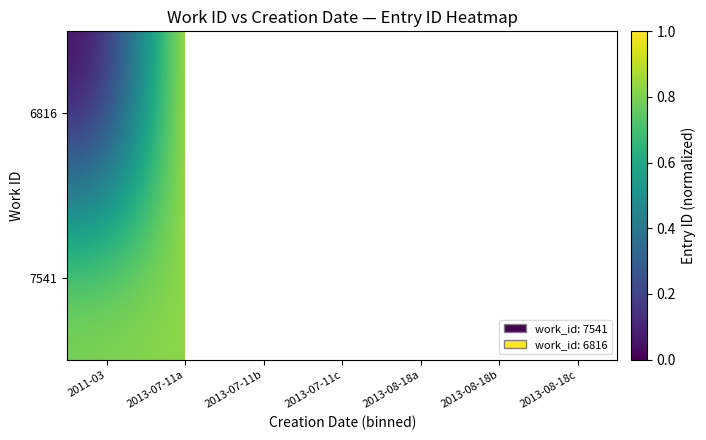

Which series has the largest total across all categories?

6816